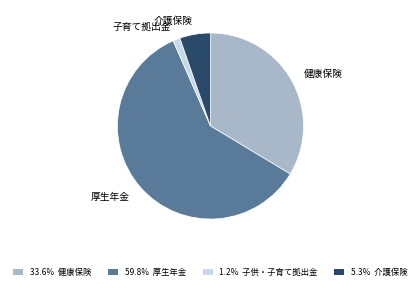

What is the ratio of the value at 59.8% 厚生年金 to the value at 5.3% 介護保険?

11.2